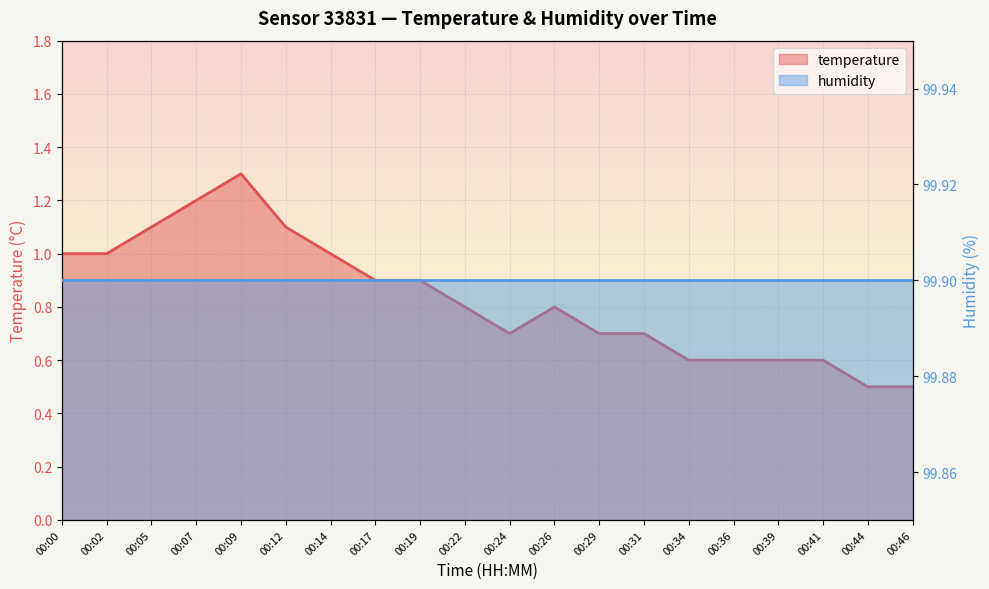

Where is the first local maximum?

00:09